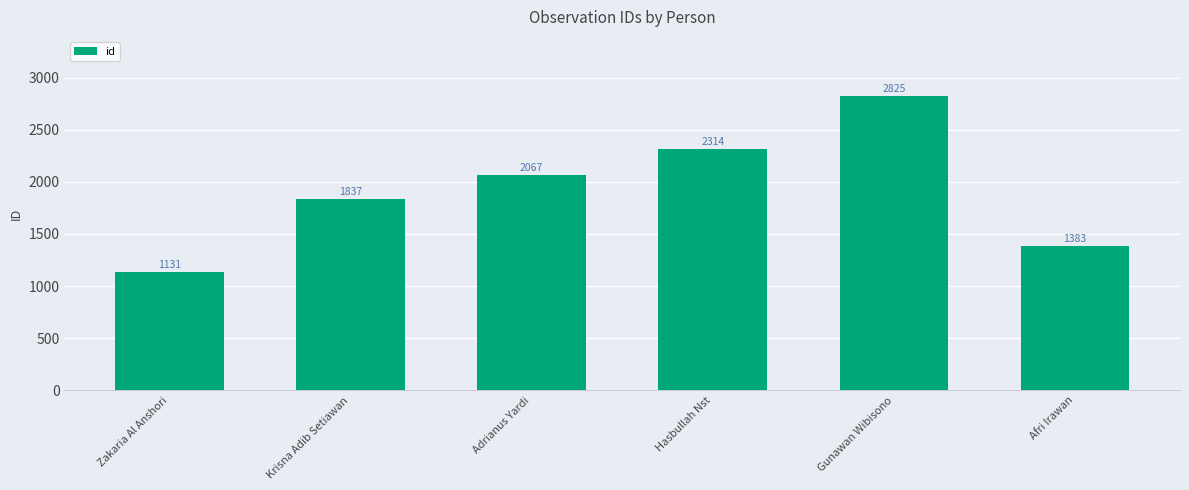

At which label is the value closest to 1978?

Adrianus Yardi